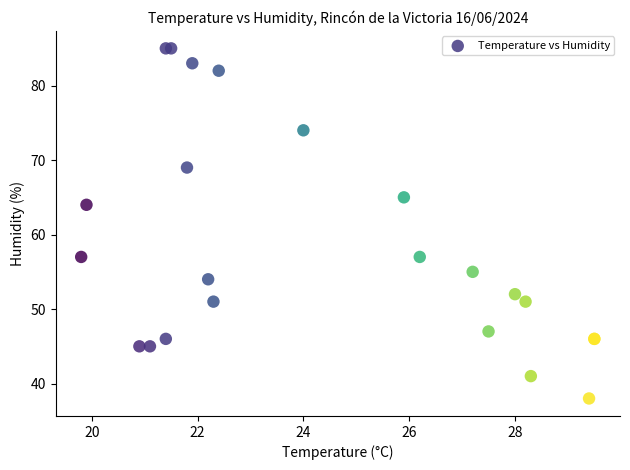

What Y value in the scatter plot is closest to 61?

64